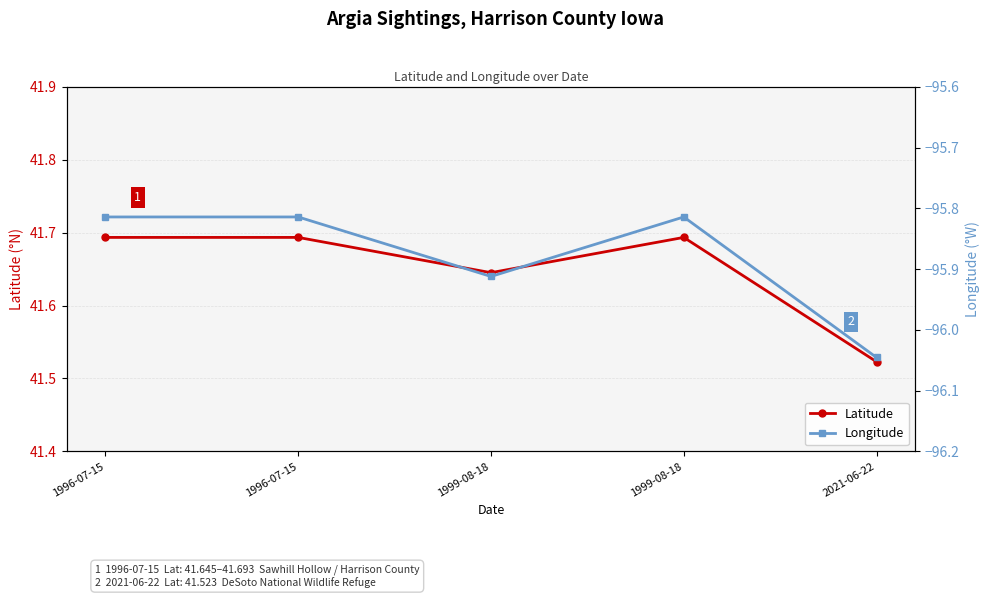

What is the value of the Latitude point at the 5th from the left?

41.5